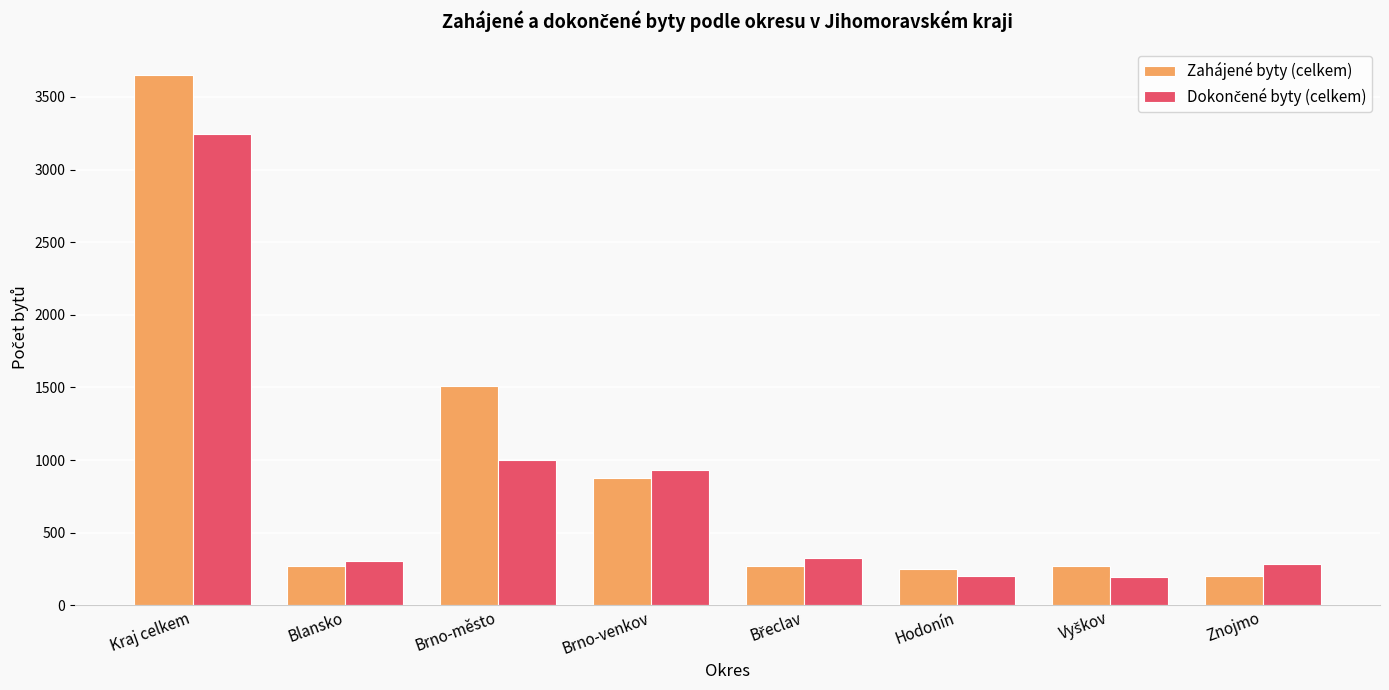

What is the label of the 8th bar from the left?

Znojmo